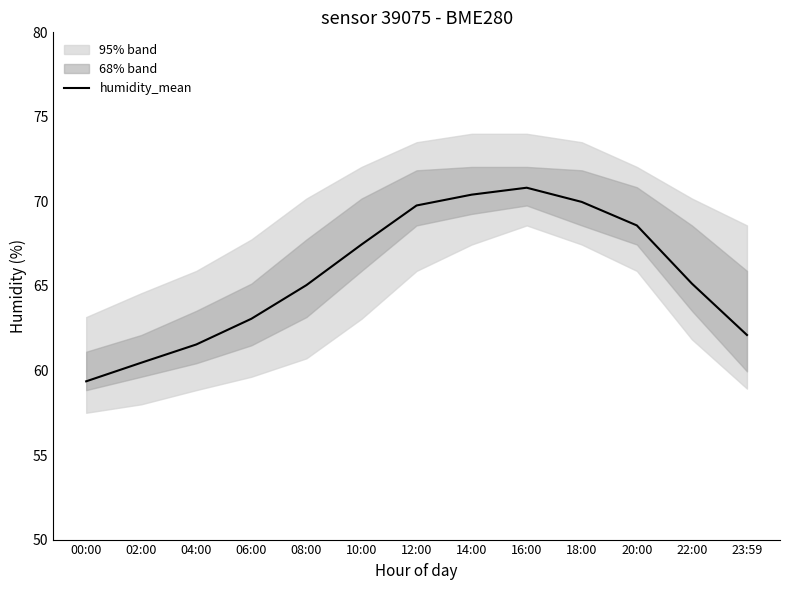

Reading left to right, list all the values displayed in this chart.

59.4	60.5	61.5	63.1	65.0	67.5	69.8	70.4	70.8	70.0	68.6	65.1	62.1